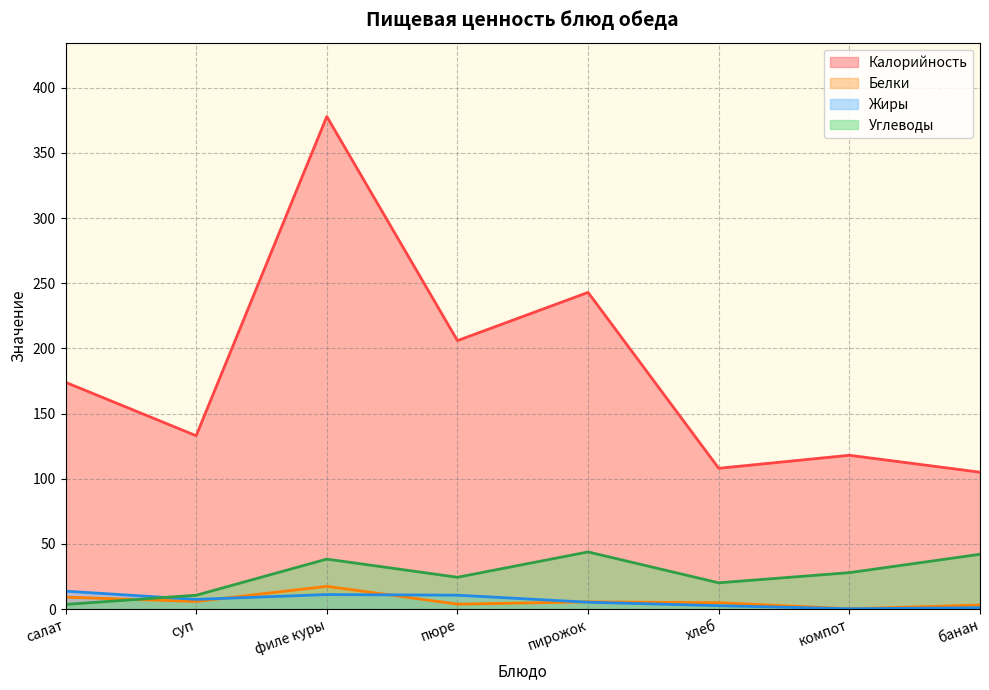

The value of Жиры at хлеб is 2.5. True or false?

True